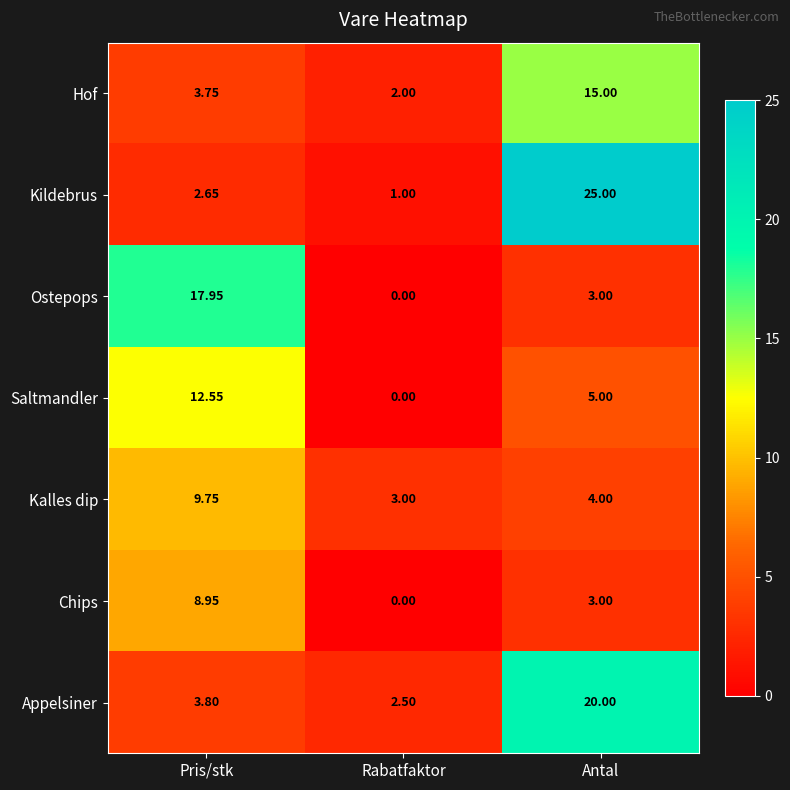

Which series has the largest total across all categories?

Kildebrus